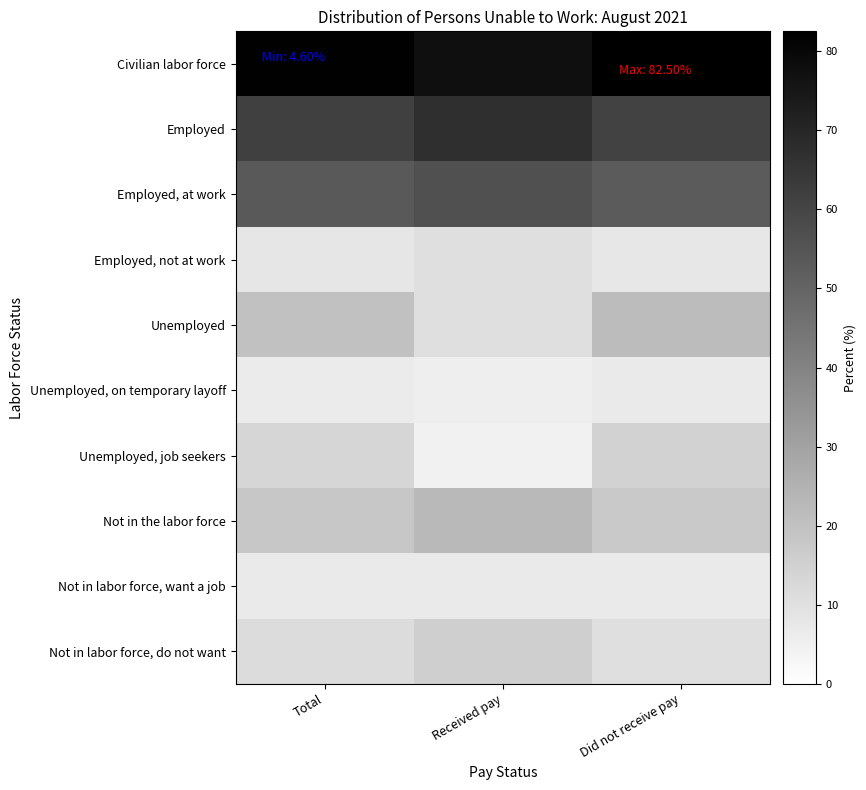

Reading left to right, what are all the values shown in this chart?

Civilian labor force: Total=81.8	Received pay=77.4	Did not receive pay=82.5
Employed: Total=61.7	Received pay=67.1	Did not receive pay=60.8
Employed, at work: Total=53.5	Received pay=56.7	Did not receive pay=52.9
Employed, not at work: Total=8.2	Received pay=10.4	Did not receive pay=7.9
Unemployed: Total=20.1	Received pay=10.4	Did not receive pay=21.7
Unemployed, on temporary layoff: Total=6.7	Received pay=5.8	Did not receive pay=6.8
Unemployed, job seekers: Total=13.4	Received pay=4.6	Did not receive pay=14.8
Not in the labor force: Total=18.2	Received pay=22.6	Did not receive pay=17.5
Not in labor force, want a job: Total=7.0	Received pay=6.9	Did not receive pay=7.0
Not in labor force, do not want: Total=11.3	Received pay=15.7	Did not receive pay=10.6